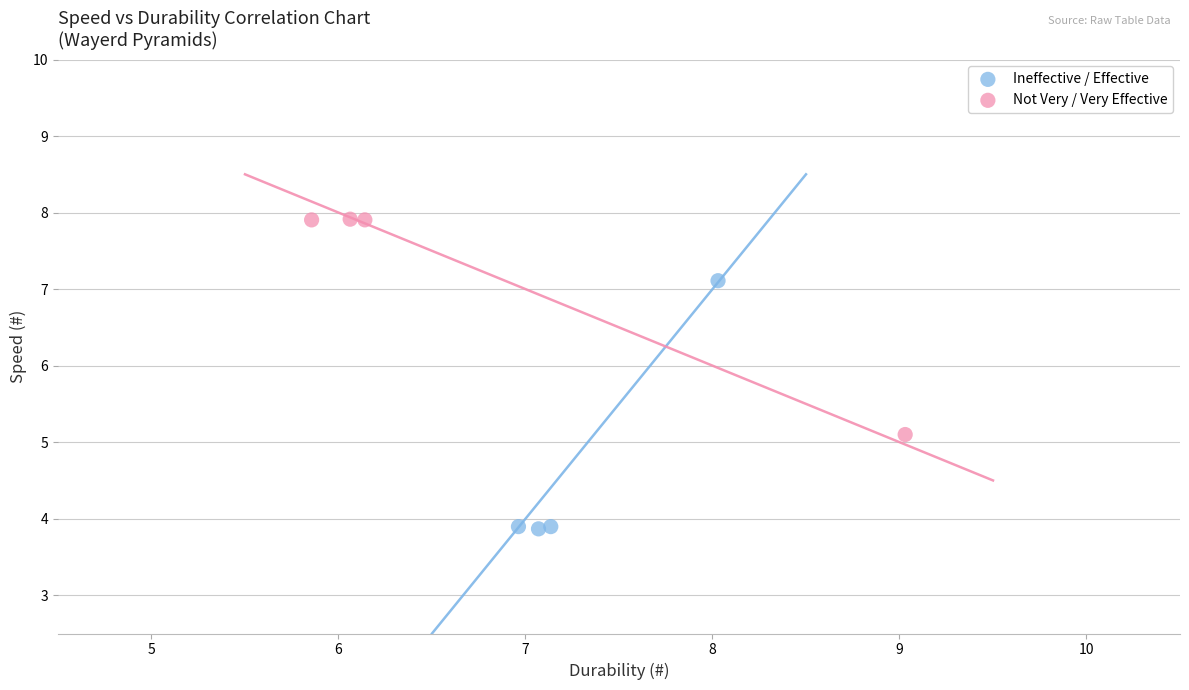

Which series has the largest Y range (max minus min)?

Ineffective / Effective